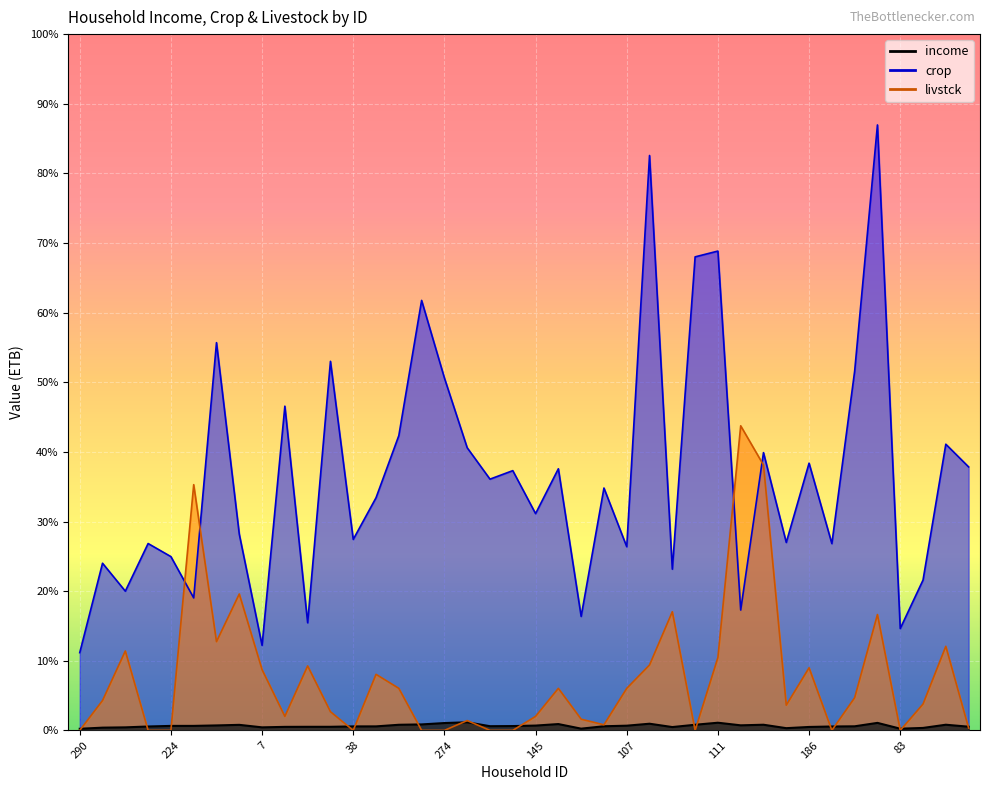

What is the total value across all series at 242?

23725.0